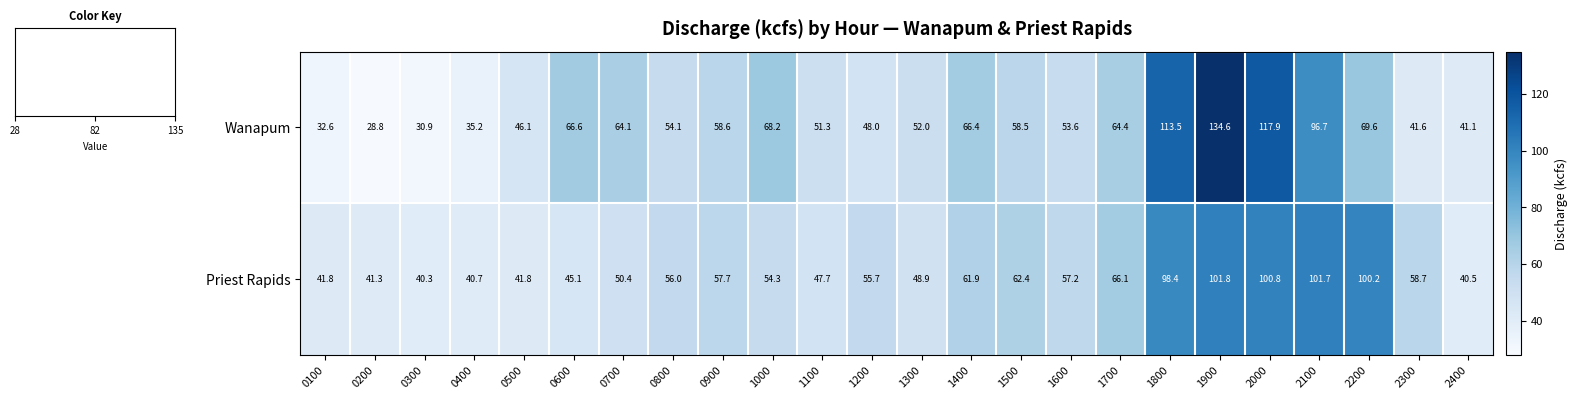

How many values in the Priest Rapids series are below 56?

12